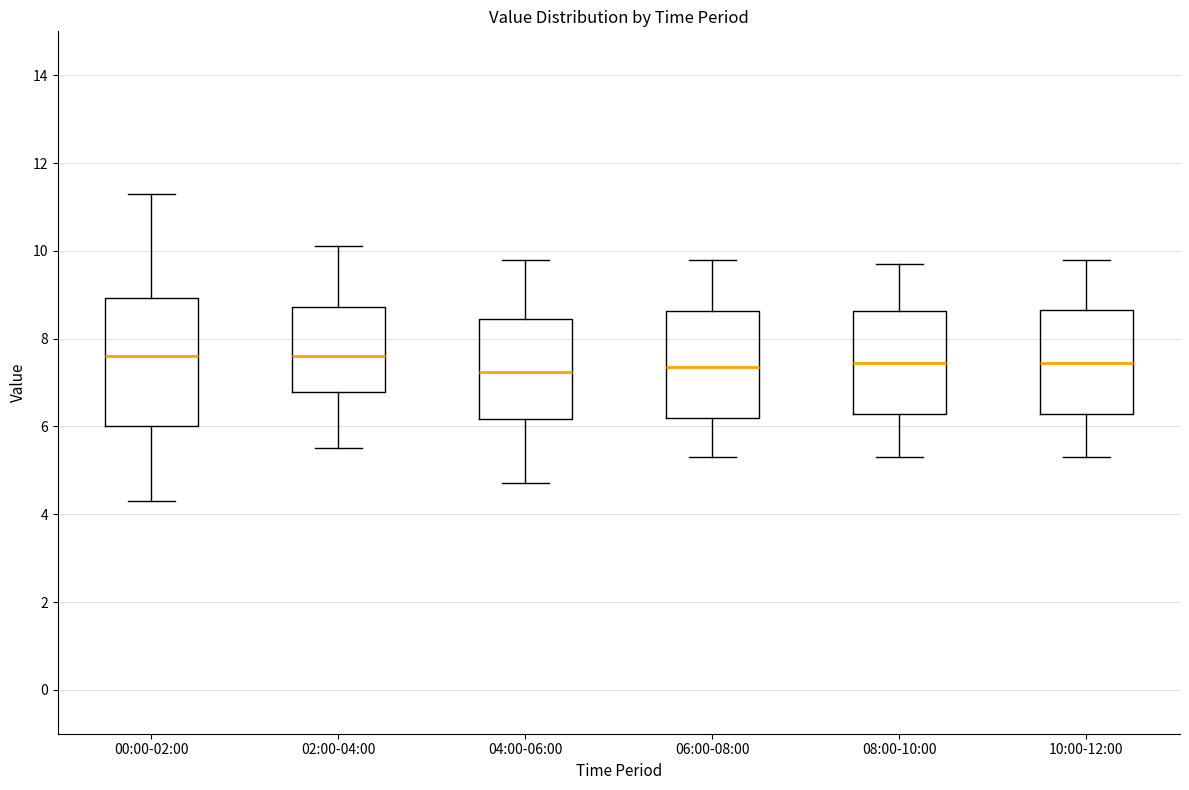

Reading left to right, read every box against the y-axis: the position of its median line, the range the box covers, and the ends of its whiskers. The values are not printed on the chart, so give them approximately, as read against the axis.

00:00-02:00: median 7.6, box 6.0 to 9.0, whiskers 4.4 to 11.4
02:00-04:00: median 7.6, box 6.8 to 8.8, whiskers 5.6 to 10.2
04:00-06:00: median 7.2, box 6.2 to 8.4, whiskers 4.8 to 9.8
06:00-08:00: median 7.4, box 6.2 to 8.6, whiskers 5.4 to 9.8
08:00-10:00: median 7.4, box 6.2 to 8.6, whiskers 5.4 to 9.8
10:00-12:00: median 7.4, box 6.2 to 8.6, whiskers 5.4 to 9.8